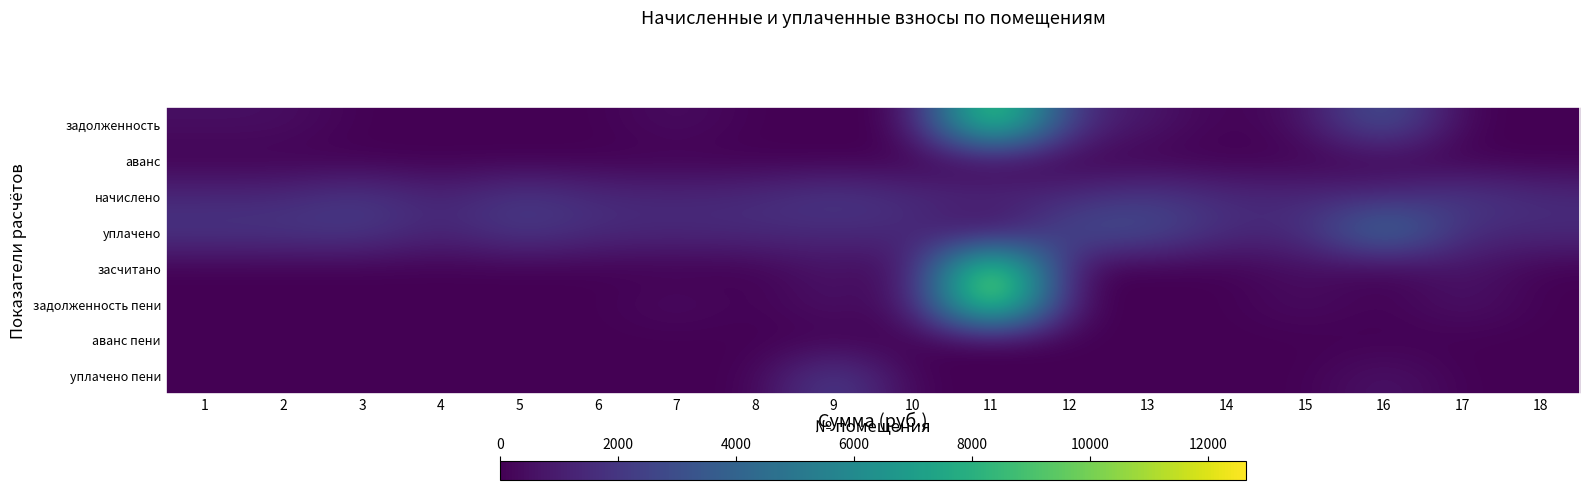

Reading left to right, extract all data points from this chart.

задолженность: 1=490.4	2=496.5	3=0.0	4=0.0	5=0.0	6=0.0	7=480.5	8=0.0	9=0.0	10=0.0	11=11172.2	12=1515.4	13=744.8	14=0.0	15=490.4	16=3629.8	17=0.0	18=0.0
аванс: 1=0.0	2=0.0	3=0.0	4=0.0	5=0.0	6=0.0	7=0.0	8=0.0	9=0.0	10=0.0	11=0.0	12=0.0	13=0.0	14=0.0	15=0.0	16=0.0	17=0.0	18=0.0
начислено: 1=1471.1	2=1489.6	3=2142.2	4=1176.2	5=2182.7	6=1522.7	7=1441.6	8=1544.8	9=2182.7	10=1537.5	11=1467.4	12=1515.4	13=2234.3	14=1489.6	15=1471.1	16=1515.4	17=2190.1	18=1508.0
уплачено: 1=1961.5	2=1986.1	3=2142.2	4=1176.2	5=2182.7	6=1522.7	7=1441.6	8=1544.8	9=1455.1	10=1537.5	11=0.0	12=3030.7	13=2979.1	14=1489.6	15=1471.1	16=5145.1	17=1460.1	18=1508.0
засчитано: 1=0.0	2=0.0	3=0.0	4=0.0	5=0.0	6=0.0	7=0.0	8=0.0	9=727.6	10=0.0	11=12639.7	12=0.0	13=0.0	14=0.0	15=490.4	16=0.0	17=730.0	18=0.0
задолженность пени: 1=0.0	2=0.0	3=0.0	4=0.0	5=0.0	6=0.0	7=480.5	8=0.0	9=727.6	10=0.0	11=12639.7	12=0.0	13=0.0	14=0.0	15=490.4	16=0.0	17=730.0	18=0.0
аванс пени: 1=0.0	2=0.0	3=0.0	4=0.0	5=0.0	6=0.0	7=0.0	8=0.0	9=0.0	10=0.0	11=0.0	12=0.0	13=0.0	14=0.0	15=0.0	16=0.0	17=0.0	18=0.0
уплачено пени: 1=0.0	2=0.2	3=0.0	4=0.0	5=0.0	6=0.0	7=0.0	8=0.0	9=2623.3	10=0.0	11=0.0	12=30.9	13=0.0	14=0.0	15=0.0	16=751.5	17=0.0	18=0.0